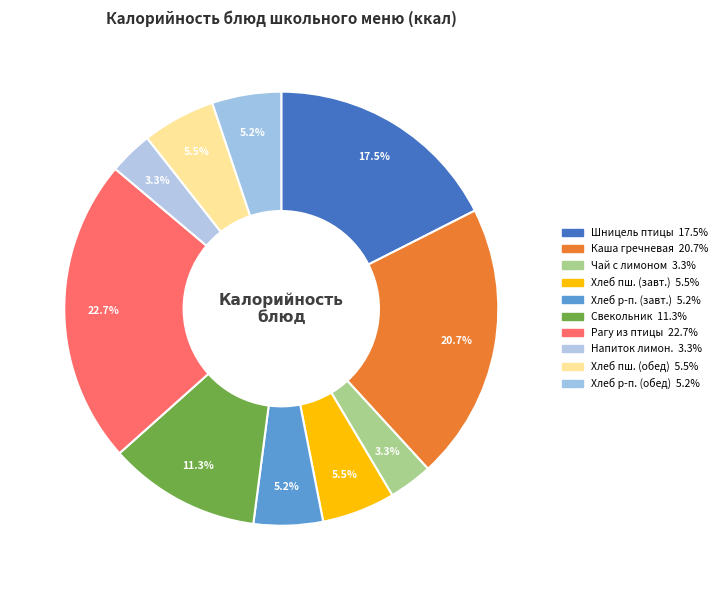

Count the number of slices in the pie.

10